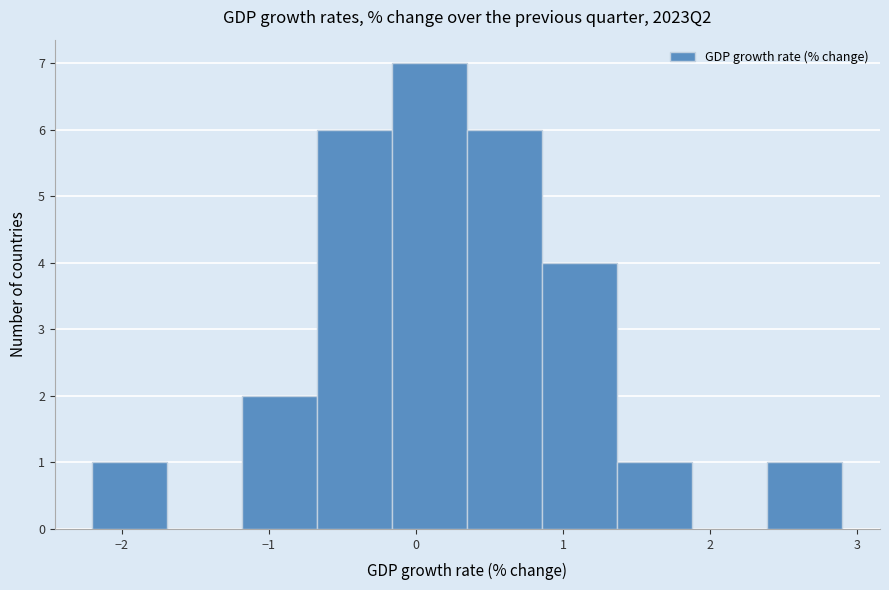

What is the height of the bar covering -0.67 to -0.16 on the x-axis? Neither the bar edges nor the heights are printed on the chart, so give them approximately, as read against the axes.

6